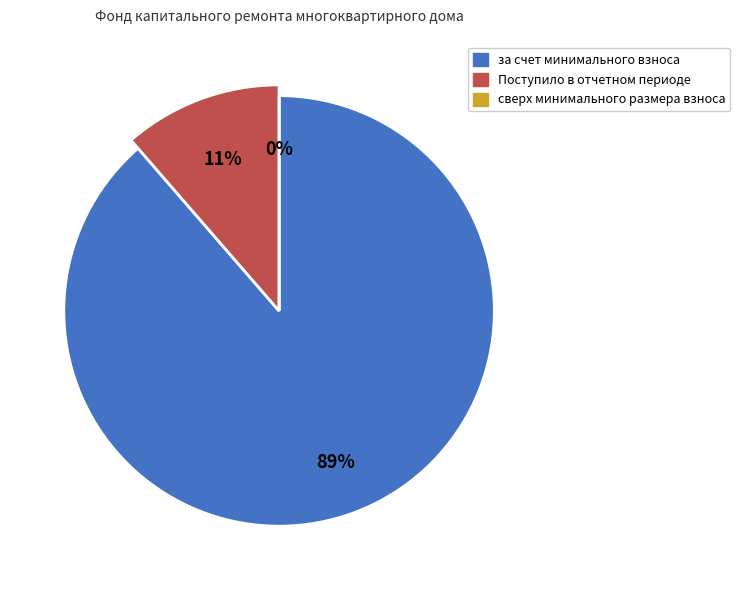

True or false: Поступило в отчетном периоде accounts for 21% of the total.

False